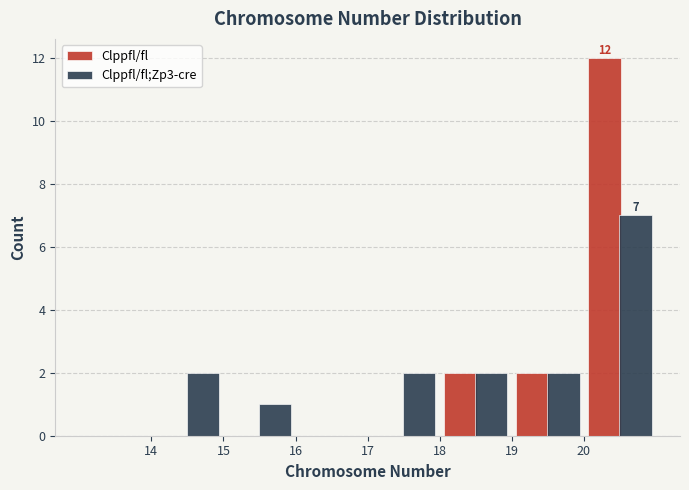

In the Clppfl/fl;Zp3-cre series, which range on the x-axis has the tallest bar?

20 to 21